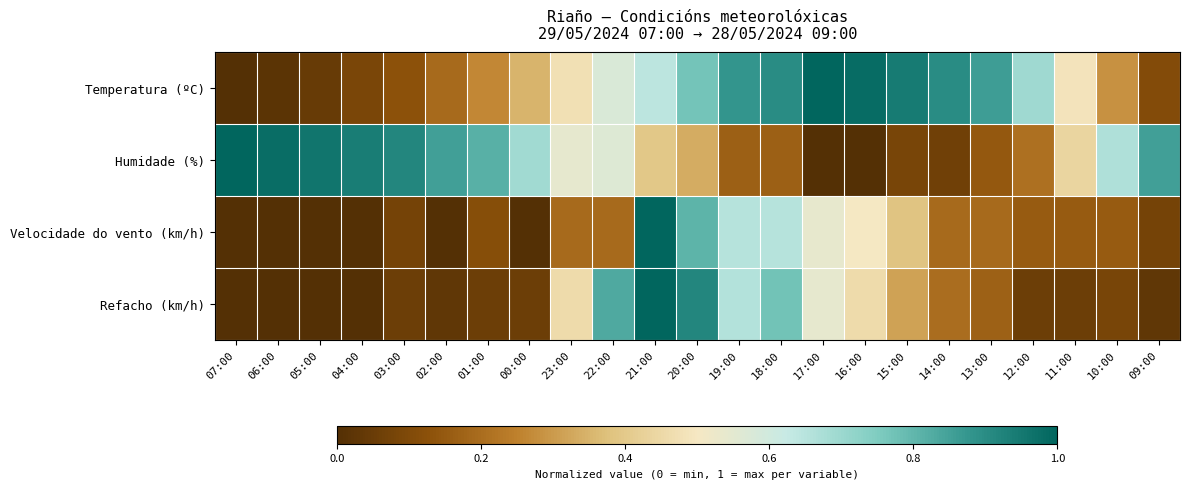

What is the total value across all series at 13:00?

1.4